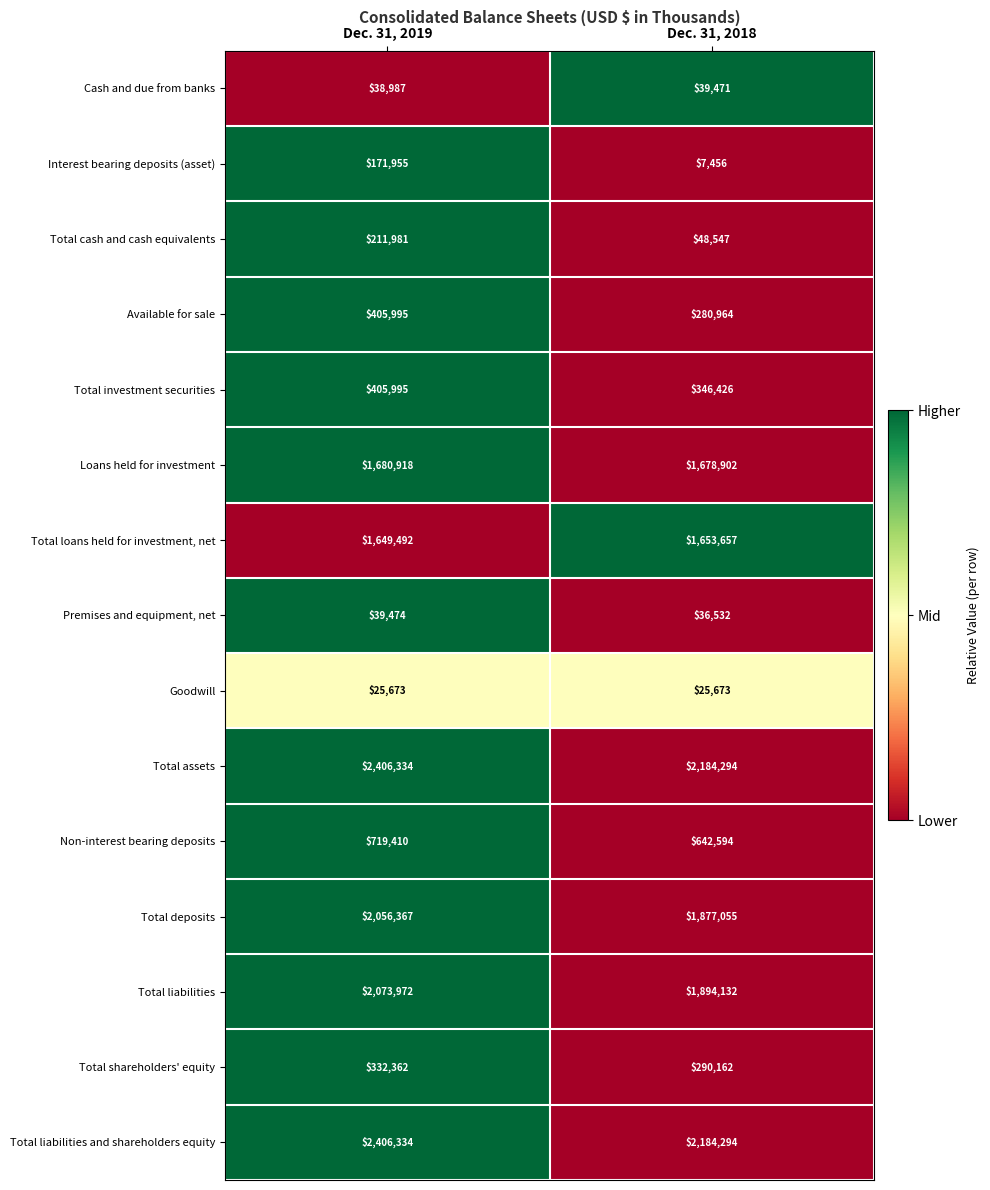

What is the difference between the Premises and equipment, net values at Dec. 31, 2018 and Dec. 31, 2019?

2942